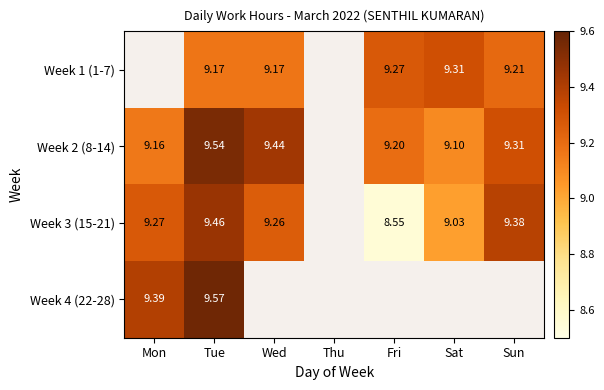

True or false: Week 4 (22-28) has a value of 3.8 at Mon.

False